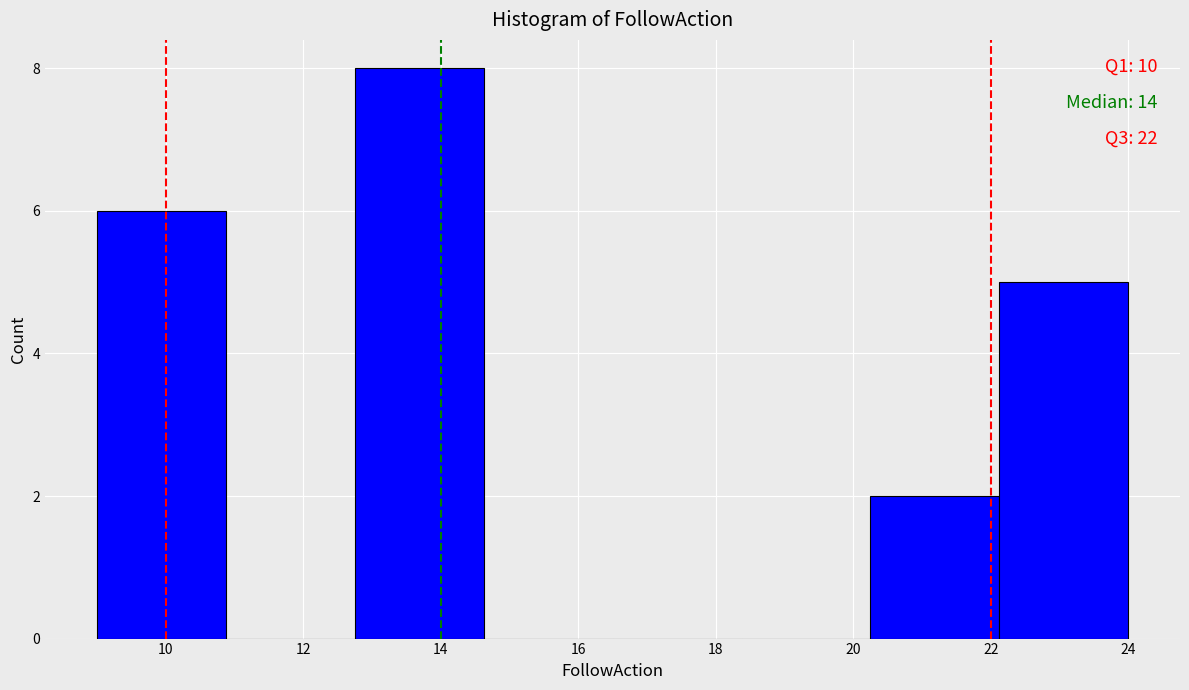

Which range on the x-axis has the tallest bar?

12.8 to 14.6